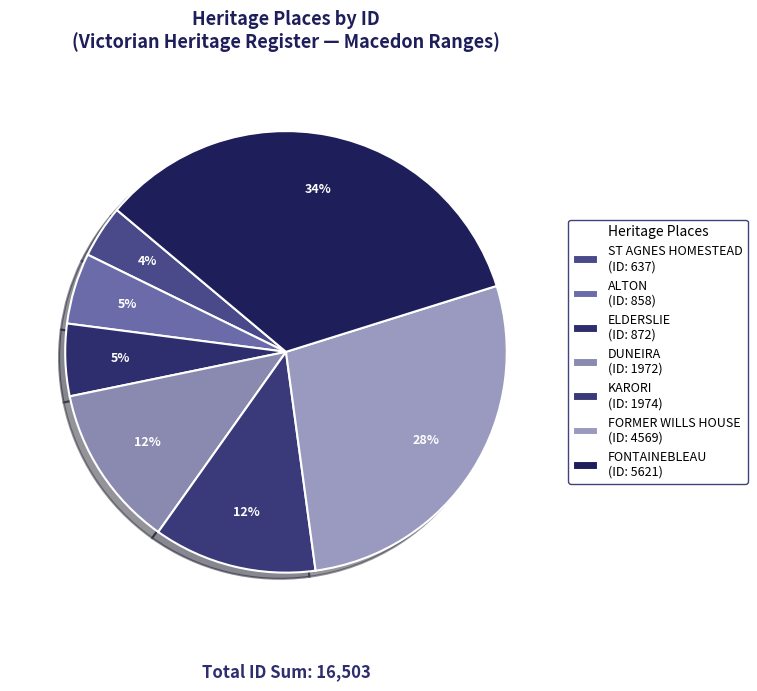

To the nearest percent, what is the average slice percentage?

14%